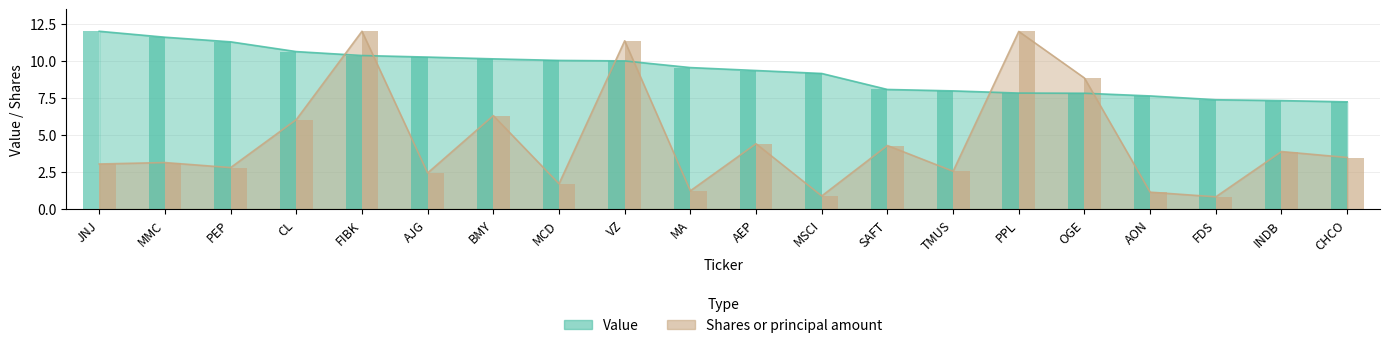

Which category has the highest value across all series?

JNJ